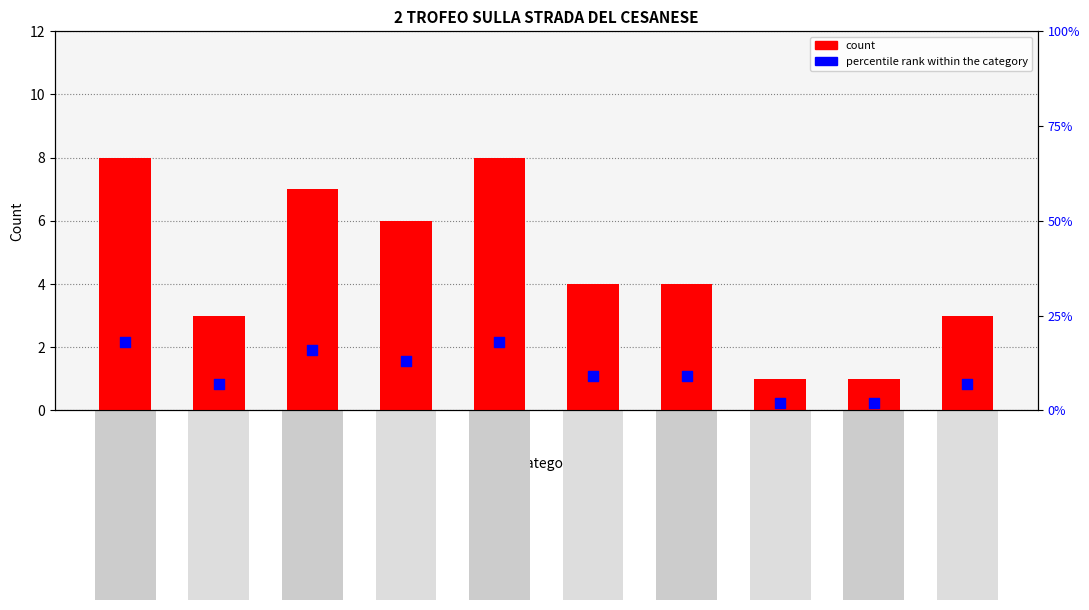

Which series reaches the minimum Y coordinate?

count